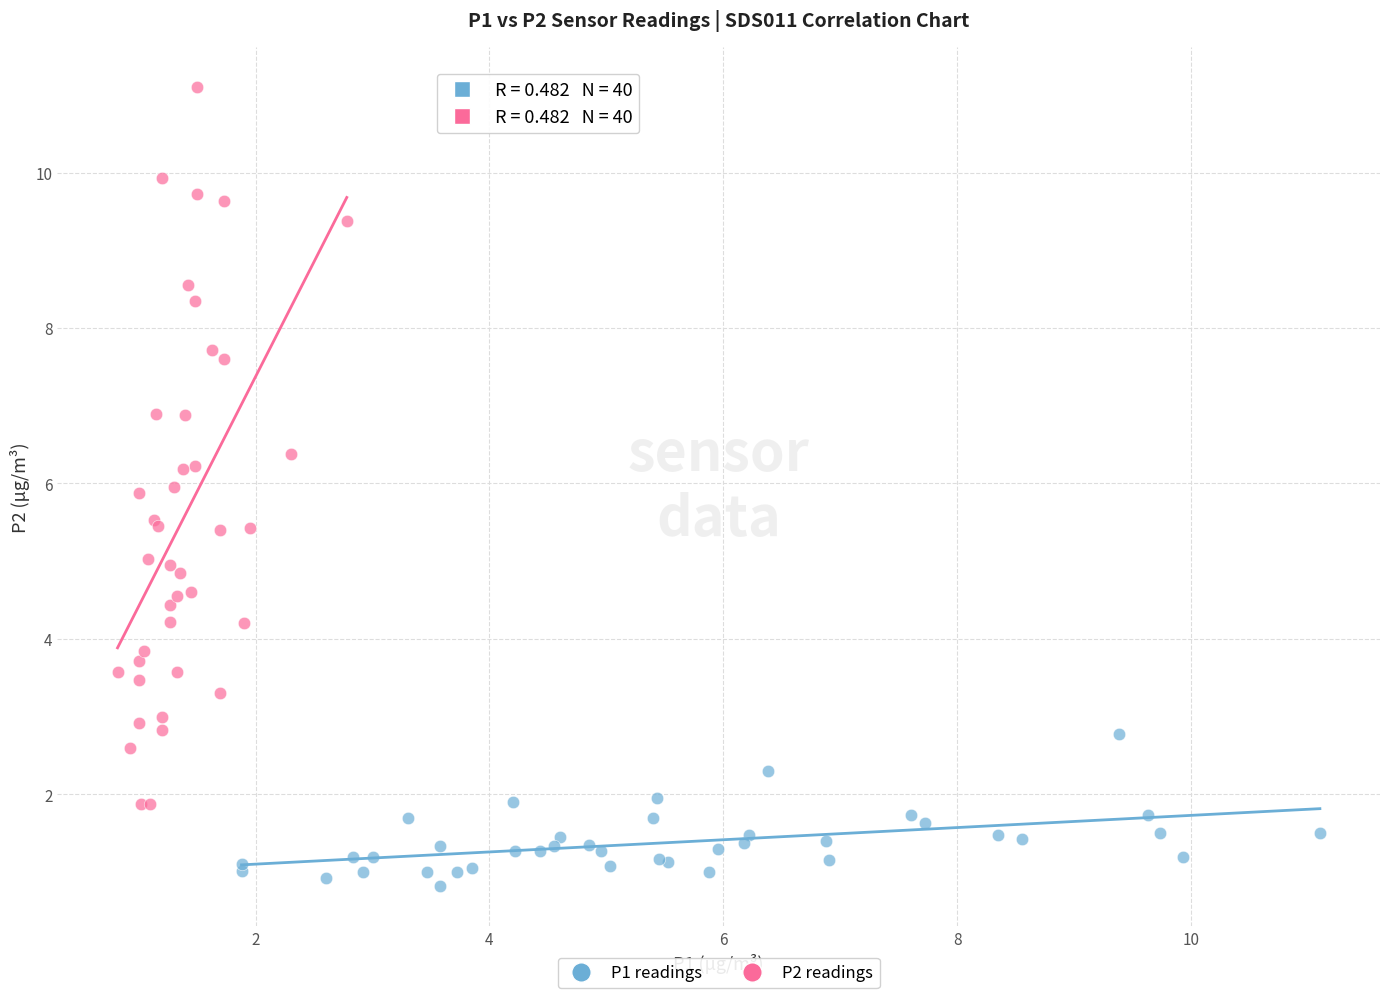

Which series contains the lowest Y value?

P1 readings